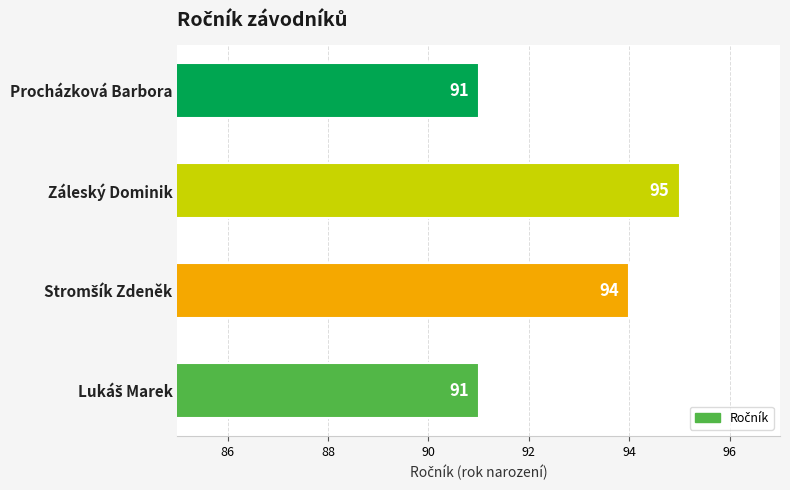

Reading bottom to top, list all the values displayed in this chart.

91	94	95	91